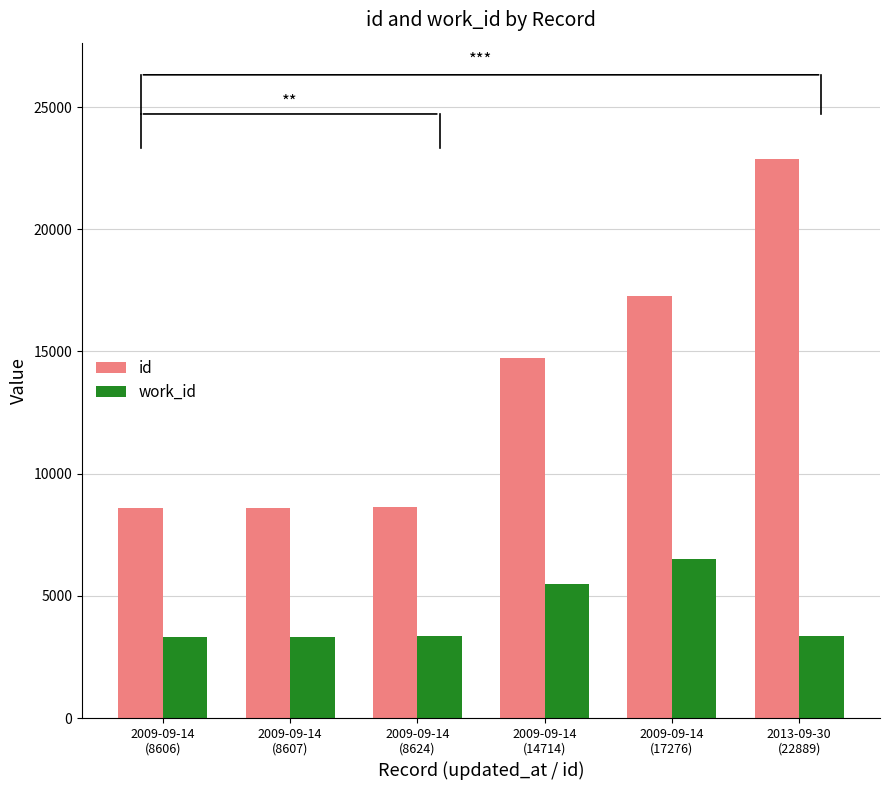

What is the sum of all id values?

80716